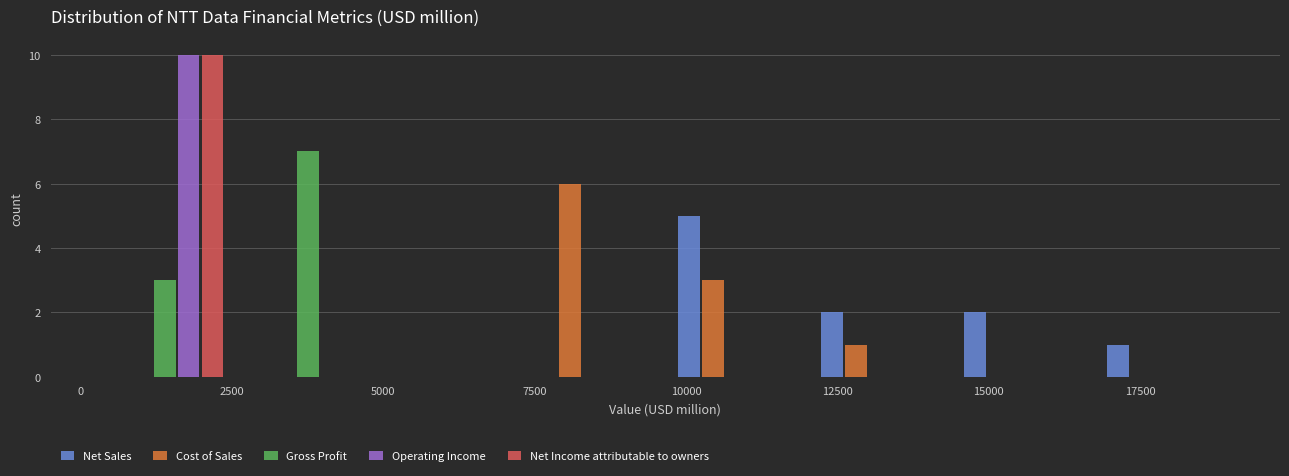

Reading left to right, transcribe this chart: for each range on the x-axis, give the height of each series' bar. Neither the bar edges nor the heights are printed on the chart, so give them approximately, as read against the axes.

0 to 2500: Net Sales=0	Cost of Sales=0	Gross Profit=3	Operating Income=10	Net Income attributable to owners=10
2500 to 5000: Net Sales=0	Cost of Sales=0	Gross Profit=7	Operating Income=0	Net Income attributable to owners=0
5000 to 7500: Net Sales=0	Cost of Sales=0	Gross Profit=0	Operating Income=0	Net Income attributable to owners=0
7500 to 9500: Net Sales=0	Cost of Sales=6	Gross Profit=0	Operating Income=0	Net Income attributable to owners=0
9500 to 12000: Net Sales=5	Cost of Sales=3	Gross Profit=0	Operating Income=0	Net Income attributable to owners=0
12000 to 14500: Net Sales=2	Cost of Sales=1	Gross Profit=0	Operating Income=0	Net Income attributable to owners=0
14500 to 16500: Net Sales=2	Cost of Sales=0	Gross Profit=0	Operating Income=0	Net Income attributable to owners=0
16500 to 19000: Net Sales=1	Cost of Sales=0	Gross Profit=0	Operating Income=0	Net Income attributable to owners=0